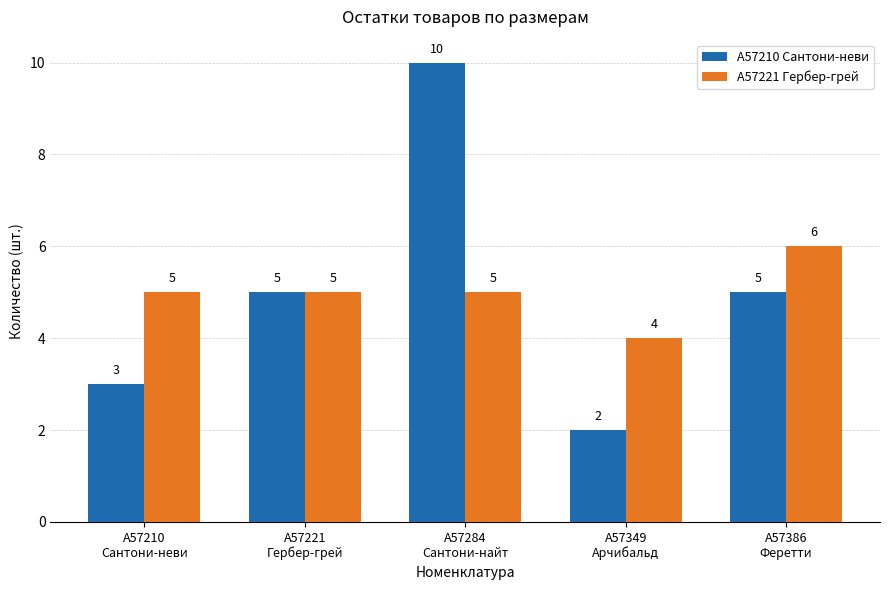

What is the value of the А57210 Сантони-неви bar at the 2nd from the left?

5